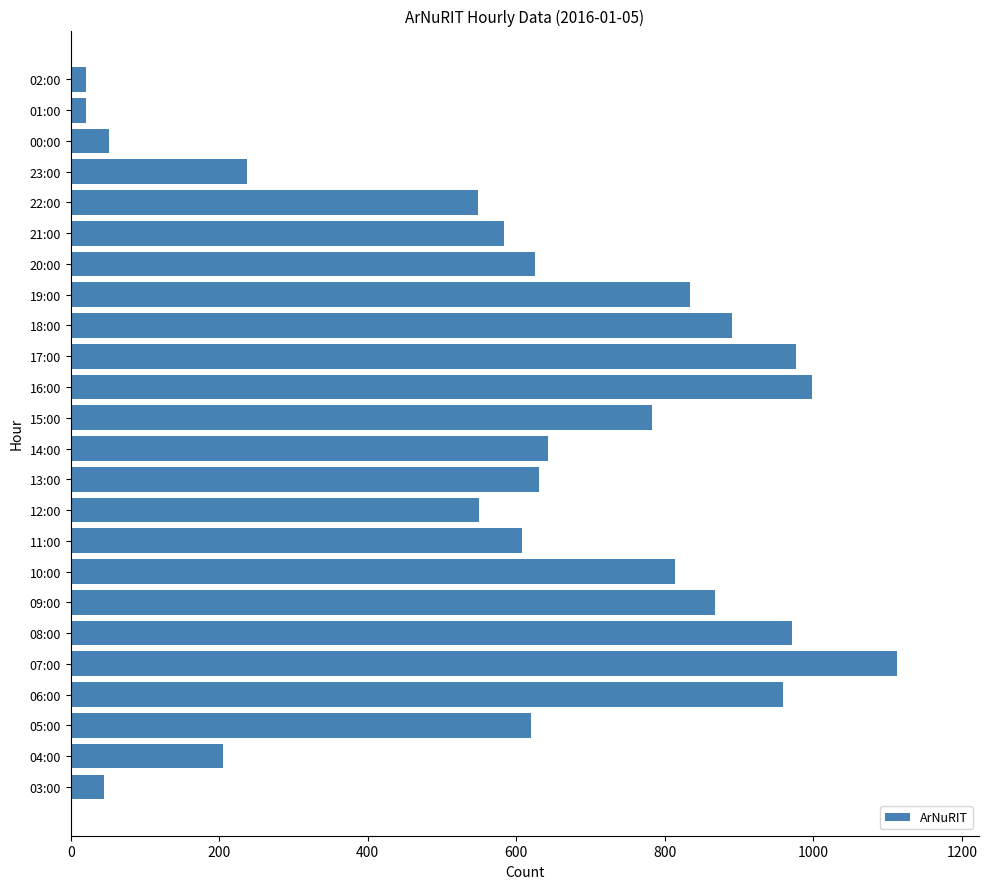

What is the greatest value displayed?

1112